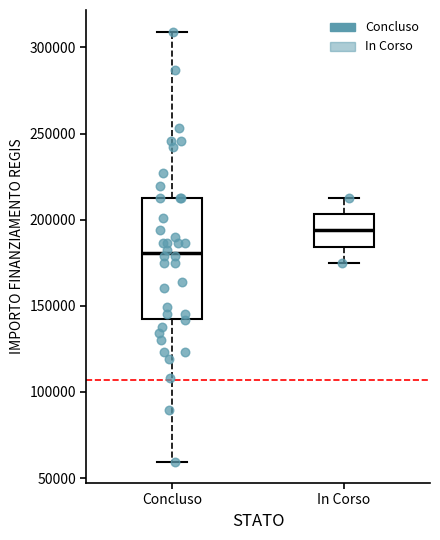

Which box is the tallest, from its lower edge to its upper edge?

Concluso